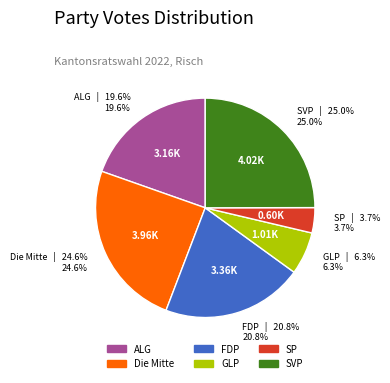

Count the number of slices in the pie.

6